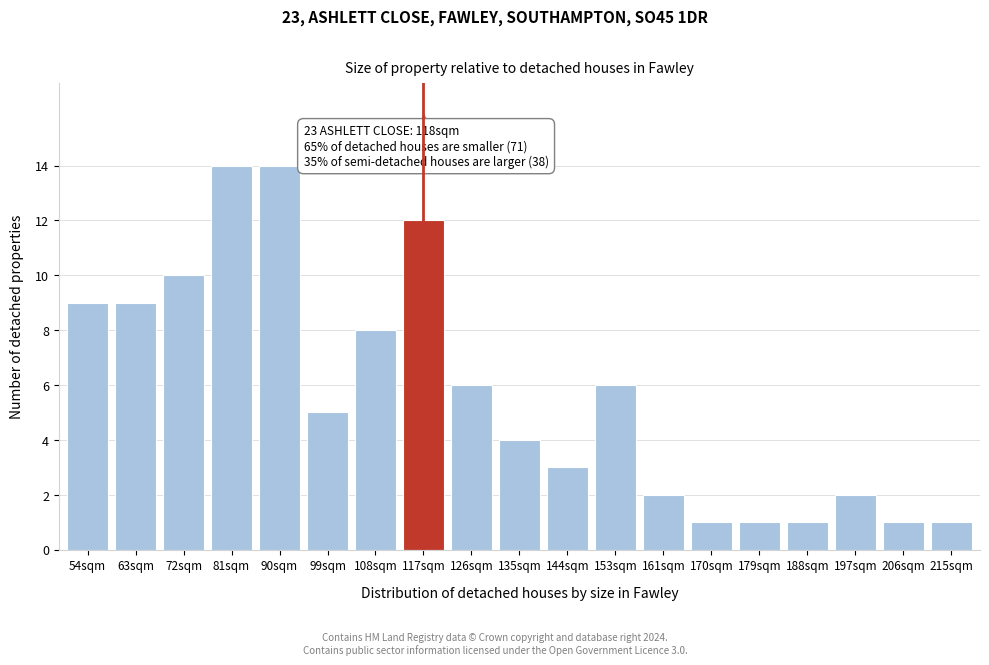

Reading left to right, list all the values displayed in this chart.

9	9	10	14	14	5	8	12	6	4	3	6	2	1	1	1	2	1	1